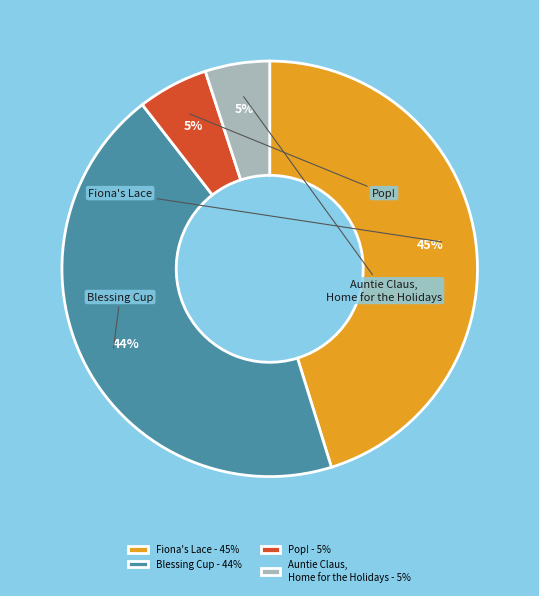

Count the number of slices in the pie.

4